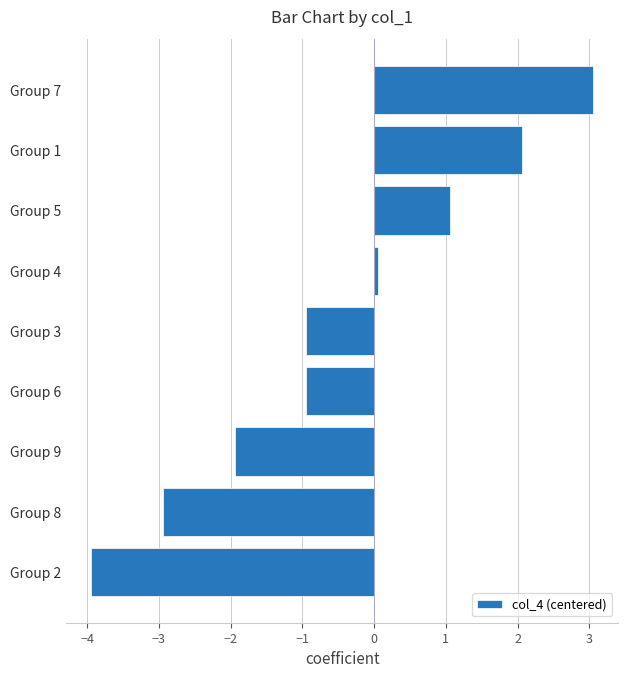

What is the average value?

-0.5